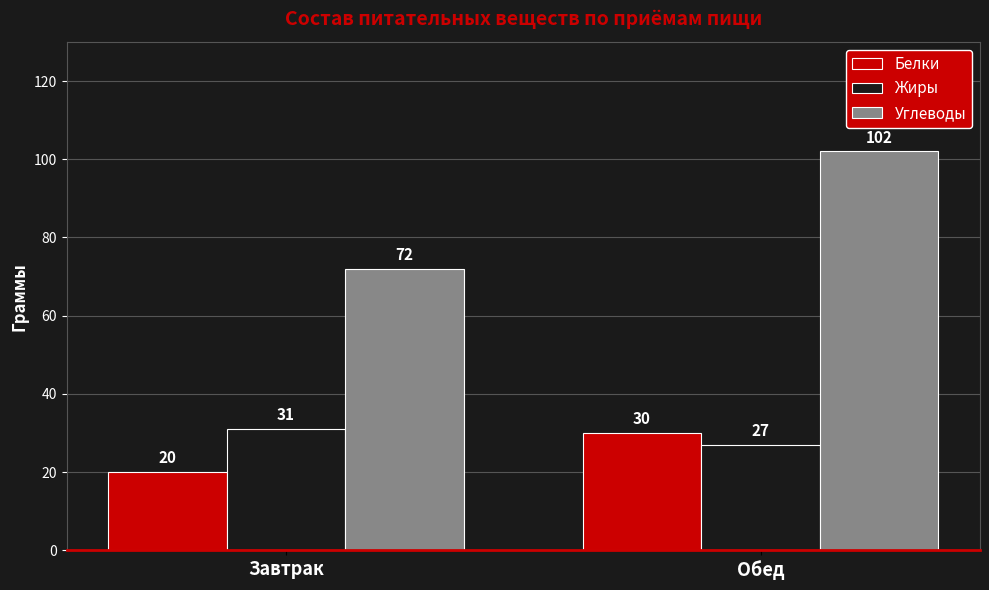

Which series has the largest range (max minus min)?

Углеводы